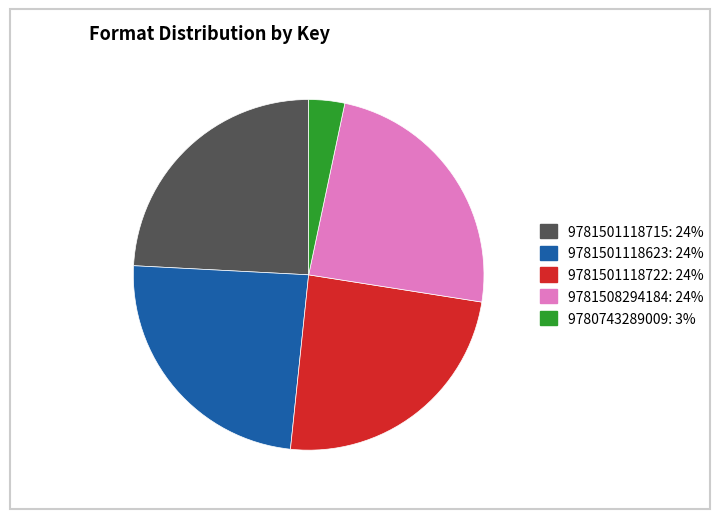

Which slice is the smallest?

9780743289009